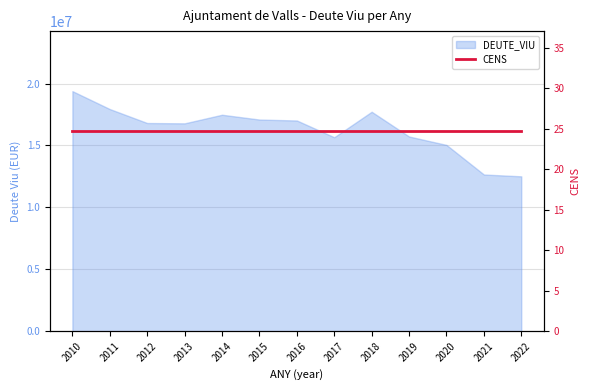

At which category does the data reach its first local valley?

2013